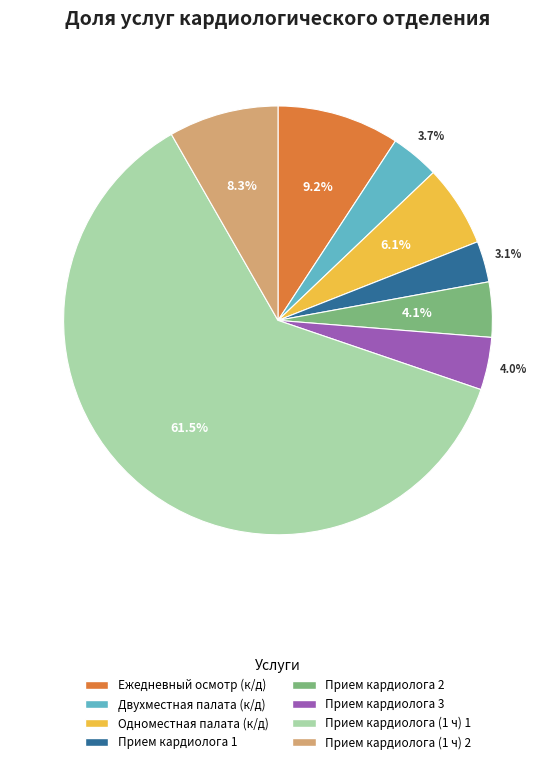

Between Прием кардиолога 3 and Одноместная палата (к/д), which is larger?

Одноместная палата (к/д)